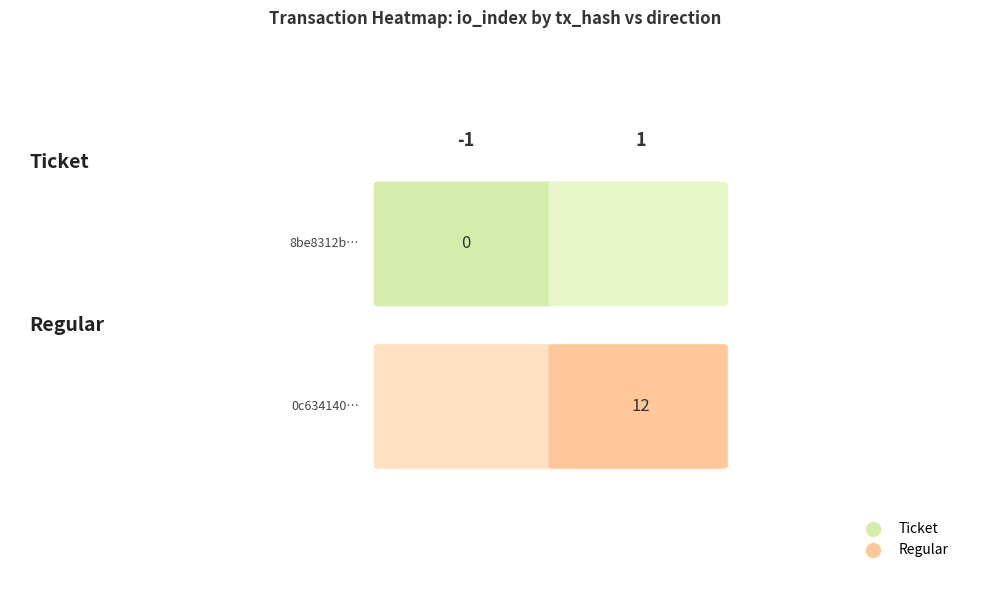

What is the sum of all values?

12